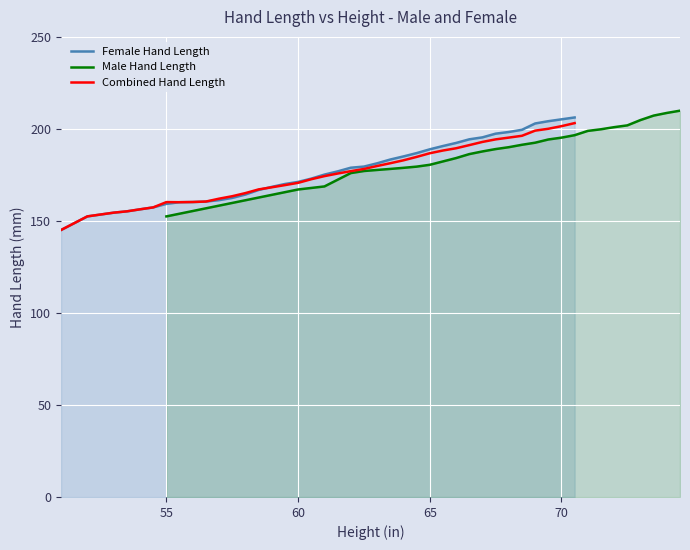

Which series has the widest spread of values?

Female Hand Length